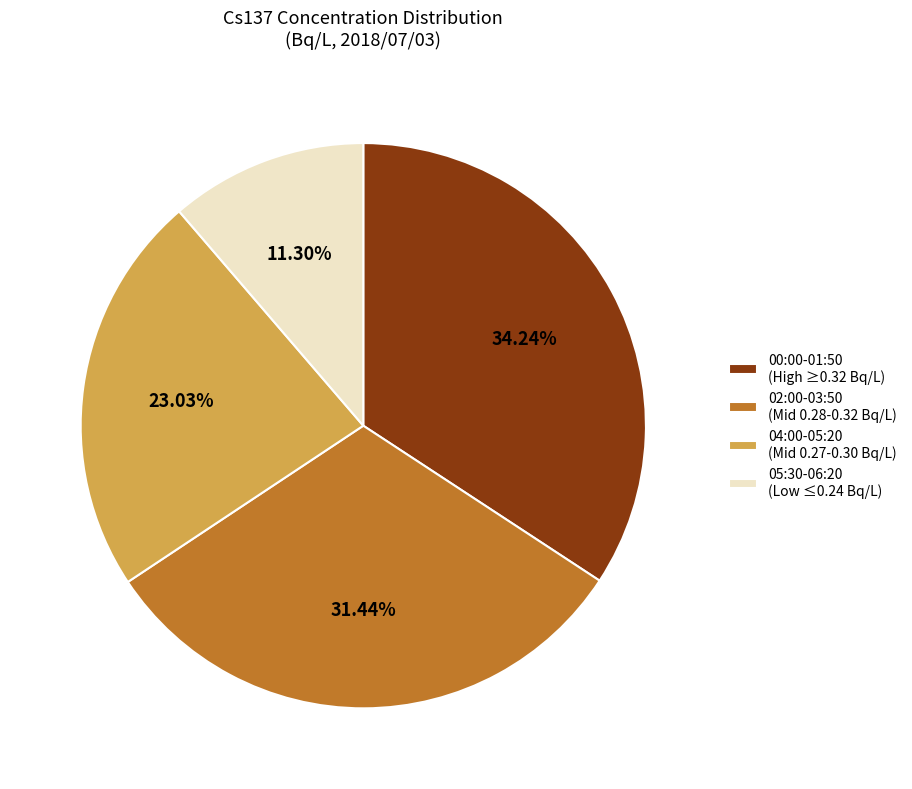

Does any single category account for the majority?

No